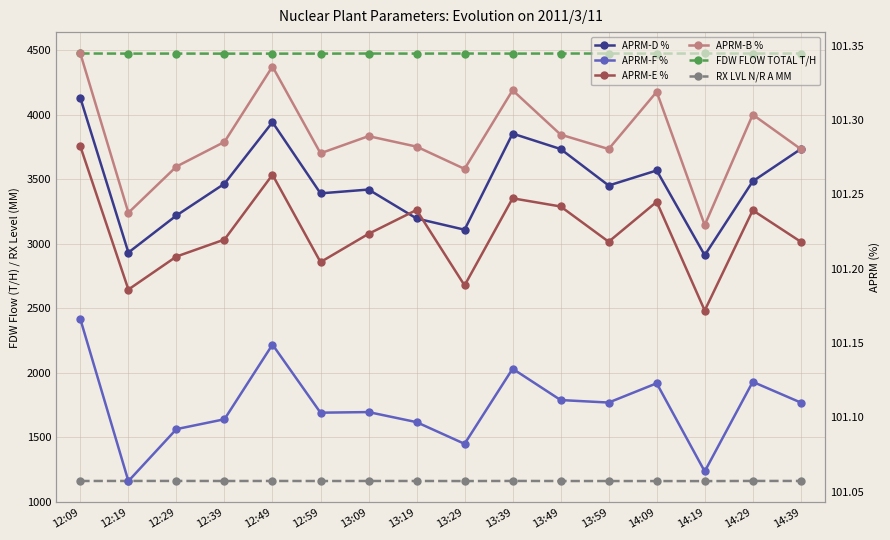

Is the value of APRM-D % at 13:59 greater than the value of FDW FLOW TOTAL T/H at 13:39?

No